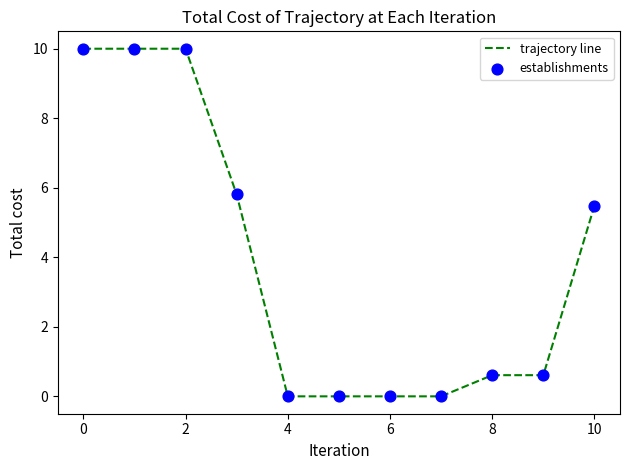

What is the difference between the maximum and minimum values?

10.0